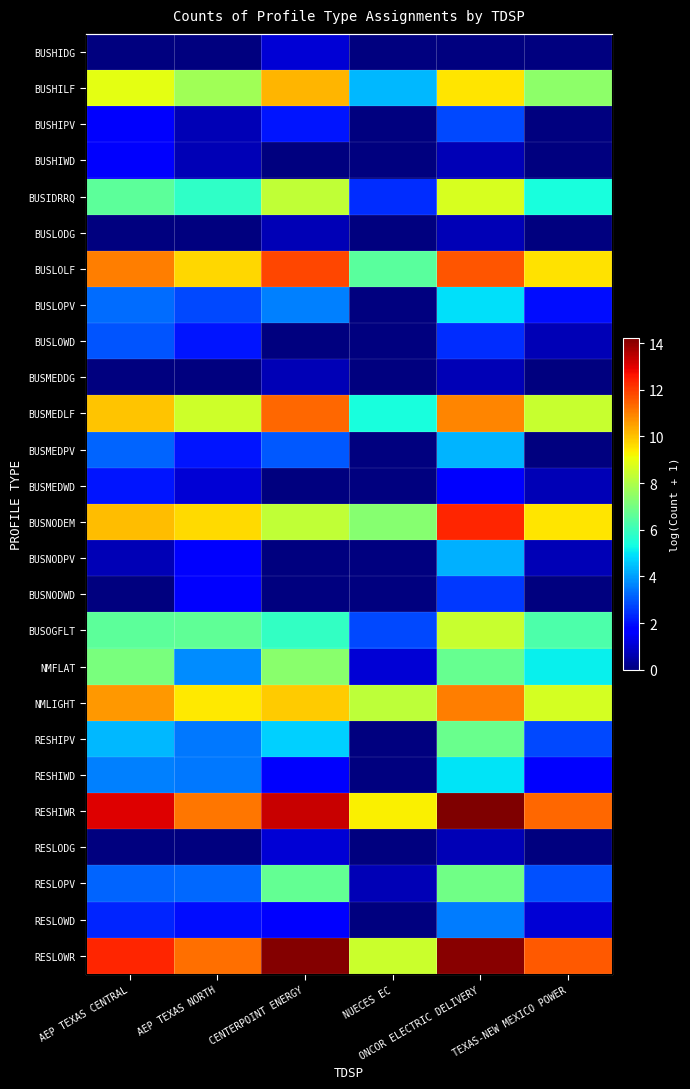

Rank the series by their maximum value, from lowest to highest.

BUSLODG, BUSMEDDG, BUSHIDG, RESLODG, BUSHIWD, BUSMEDWD, BUSNODWD, BUSHIPV, BUSLOWD, RESLOWD, BUSNODPV, BUSMEDPV, BUSLOPV, RESHIWD, RESHIPV, RESLOPV, NMFLAT, BUSOGFLT, BUSIDRRQ, BUSHILF, NMLIGHT, BUSMEDLF, BUSLOLF, BUSNODEM, RESLOWR, RESHIWR